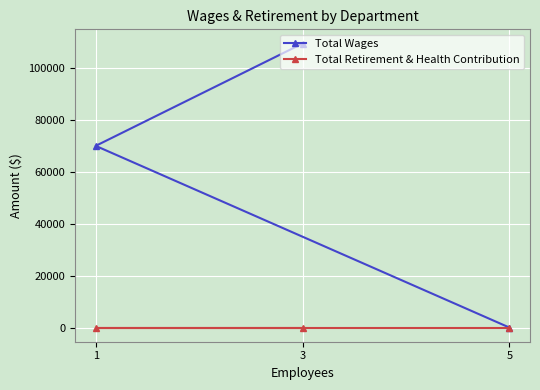

What is the sum of all Total Wages values?

179137